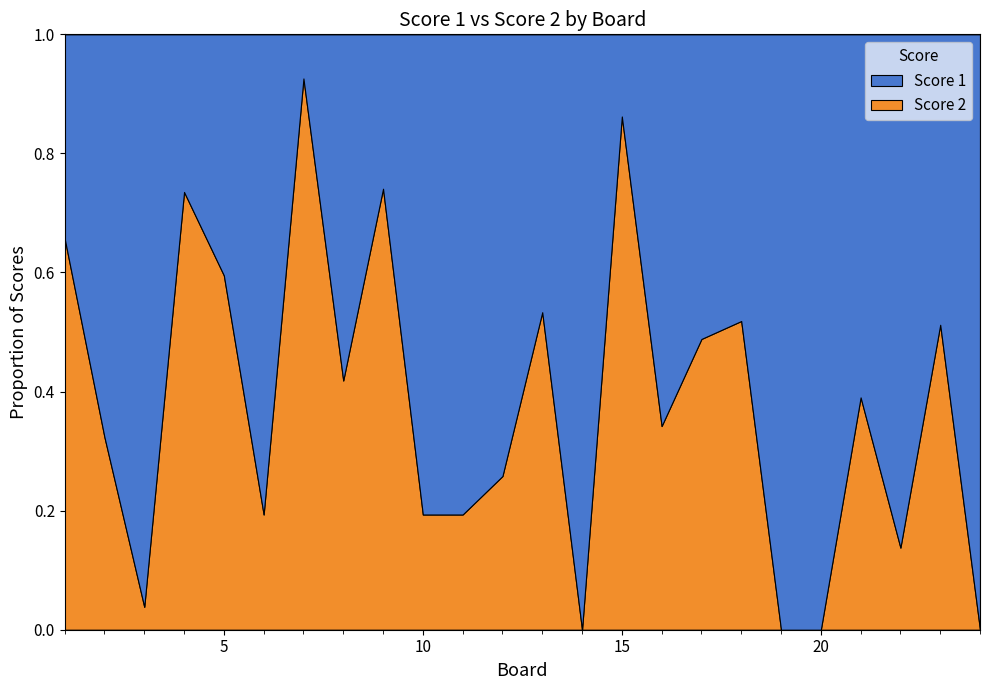

Reading left to right, list all the values displayed in this chart.

Score 1: 1=12	2=23	3=25	4=9	5=17	6=25	7=2	8=25	9=7	10=25	11=25	12=23	13=14	14=25	15=4	16=25	17=22	18=13	19=25	20=25	21=25	22=25	23=20	24=25
Score 2: 1=23	2=11	3=1	4=25	5=25	6=6	7=25	8=18	9=20	10=6	11=6	12=8	13=16	14=0	15=25	16=13	17=21	18=14	19=0	20=0	21=16	22=4	23=21	24=0